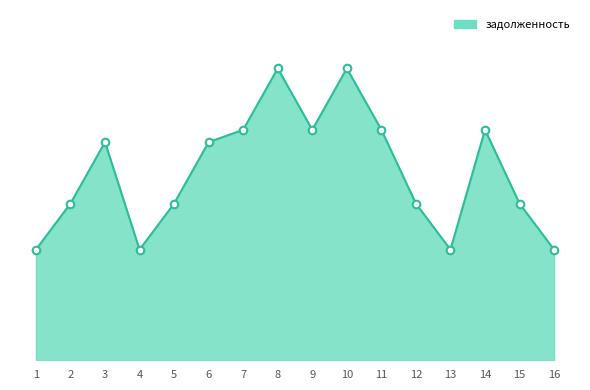

What is the ratio of the value at 6 to the value at 14?

0.9